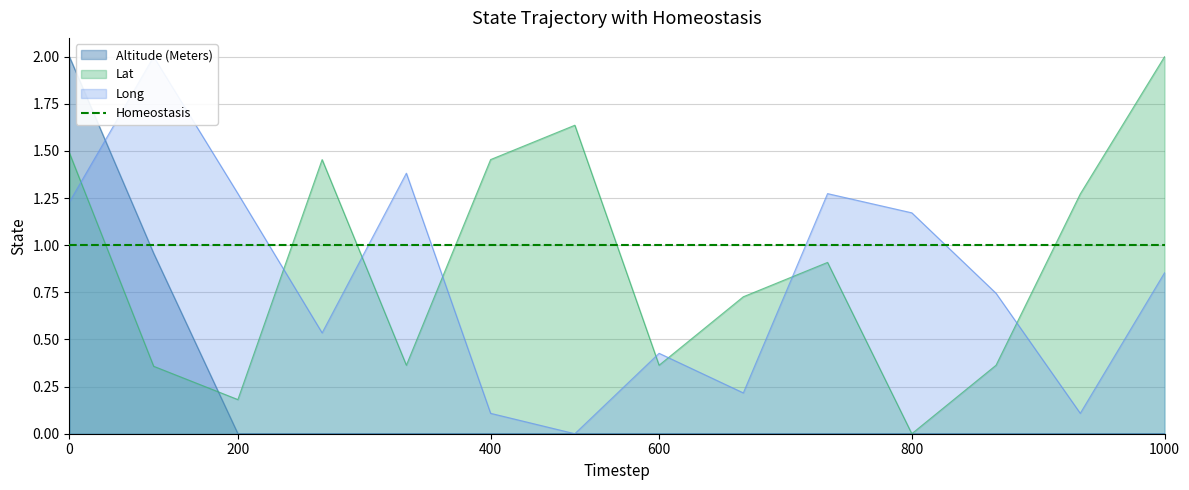

True or false: Long has more than 1 points higher than both neighbors.

True